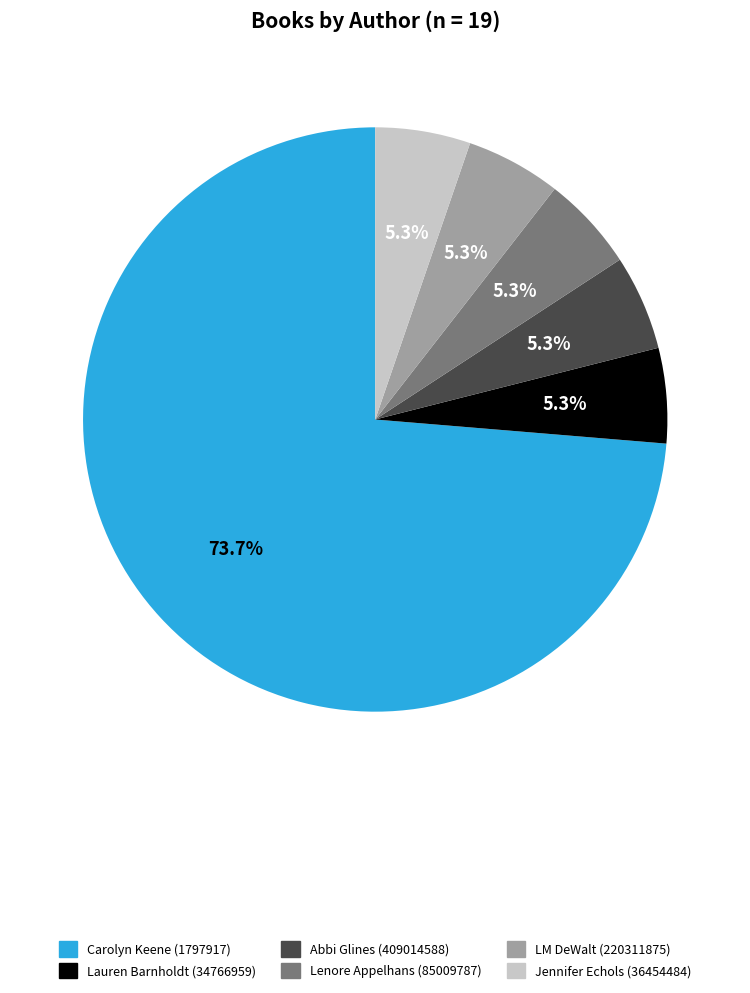

How many slices are in this pie chart?

6